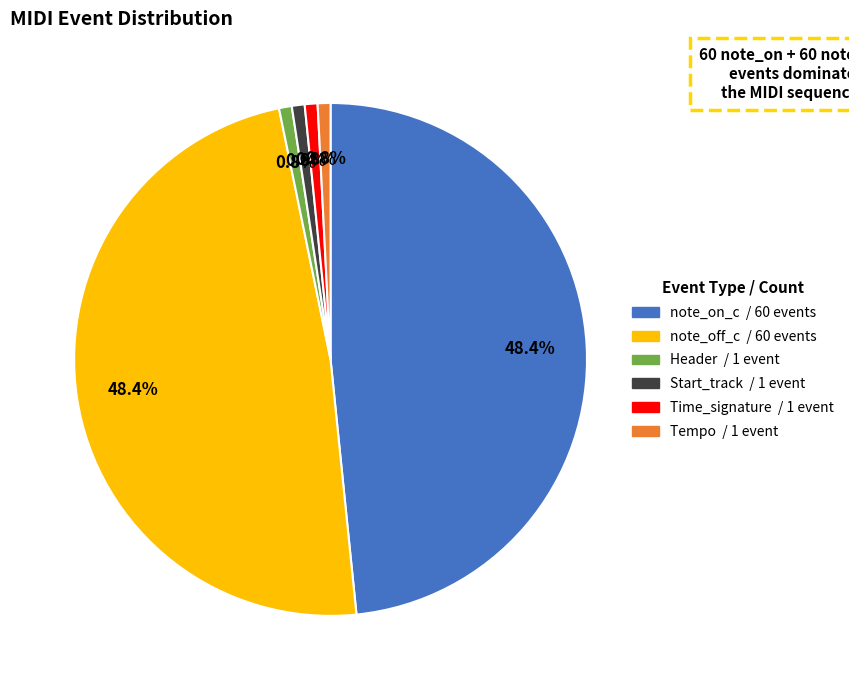

What is the ratio of the value at Start_track to the value at Header?

1.0